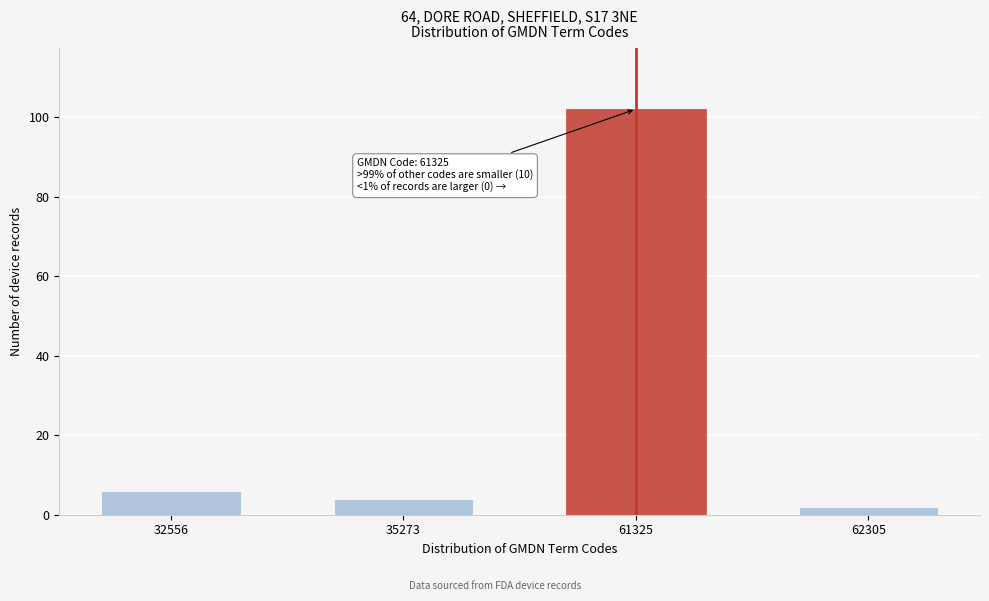

Reading left to right, list all the values displayed in this chart.

32556=6	35273=4	61325=102	62305=2